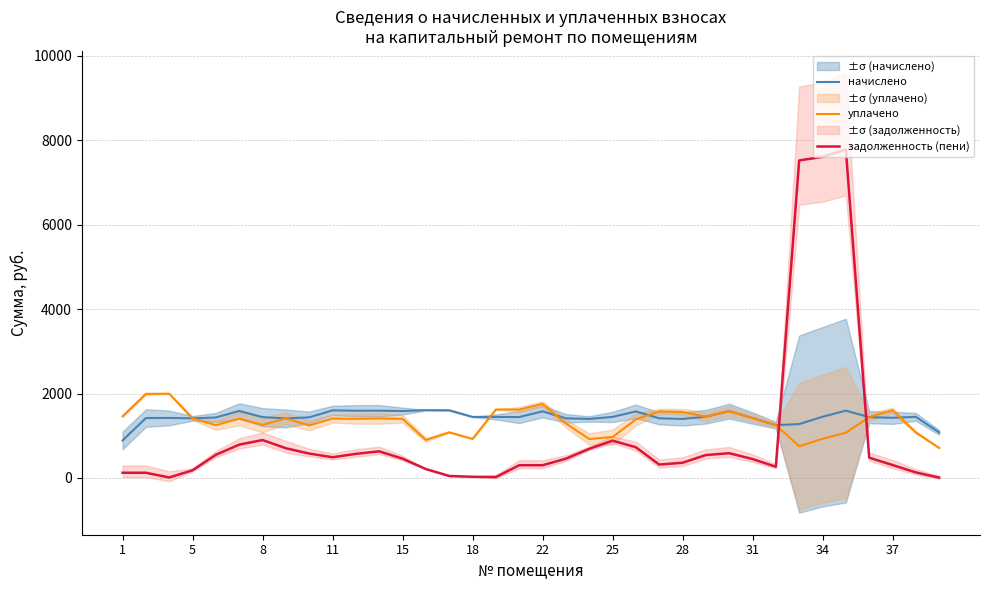

What is the maximum value shown in the chart?

7781.9